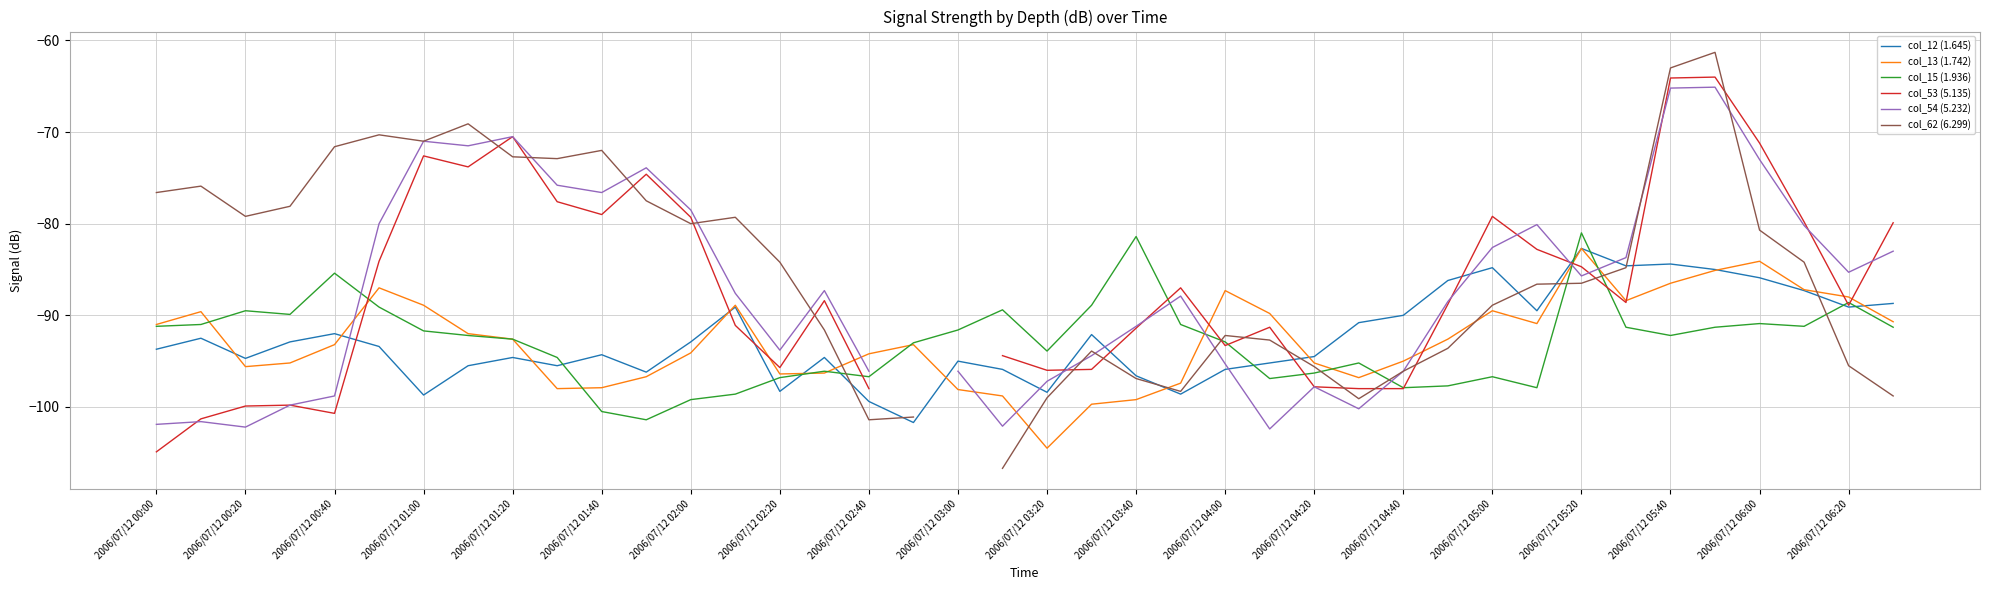

What is the highest value of the col_13 (1.742) series?

-82.7